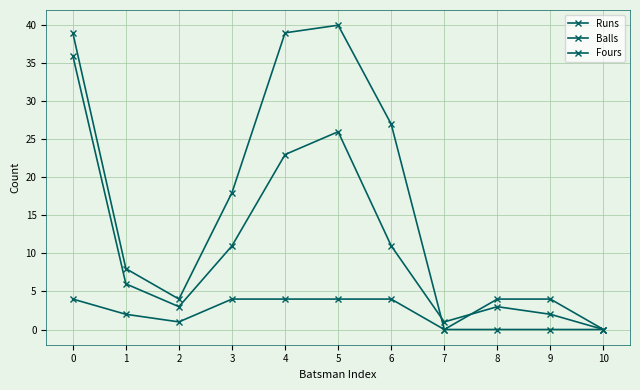

The value of Balls at 1 is 6. True or false?

True